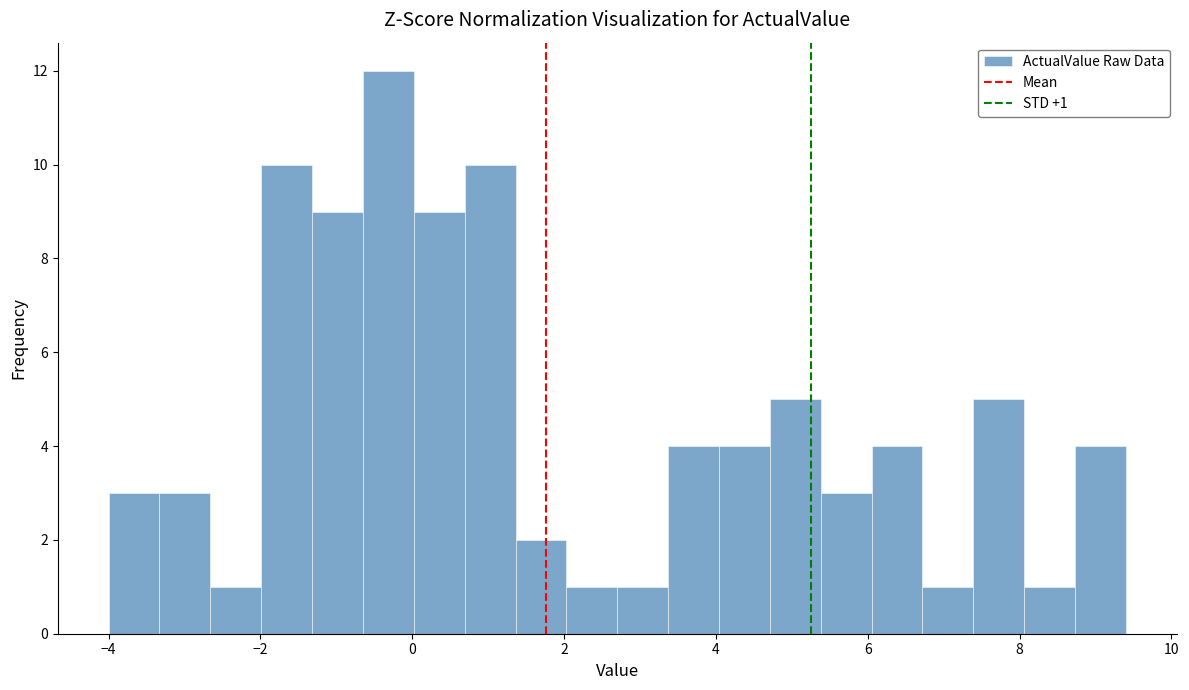

Read against the x-axis, roughly where is the centre of the tallest bar?

-0.4